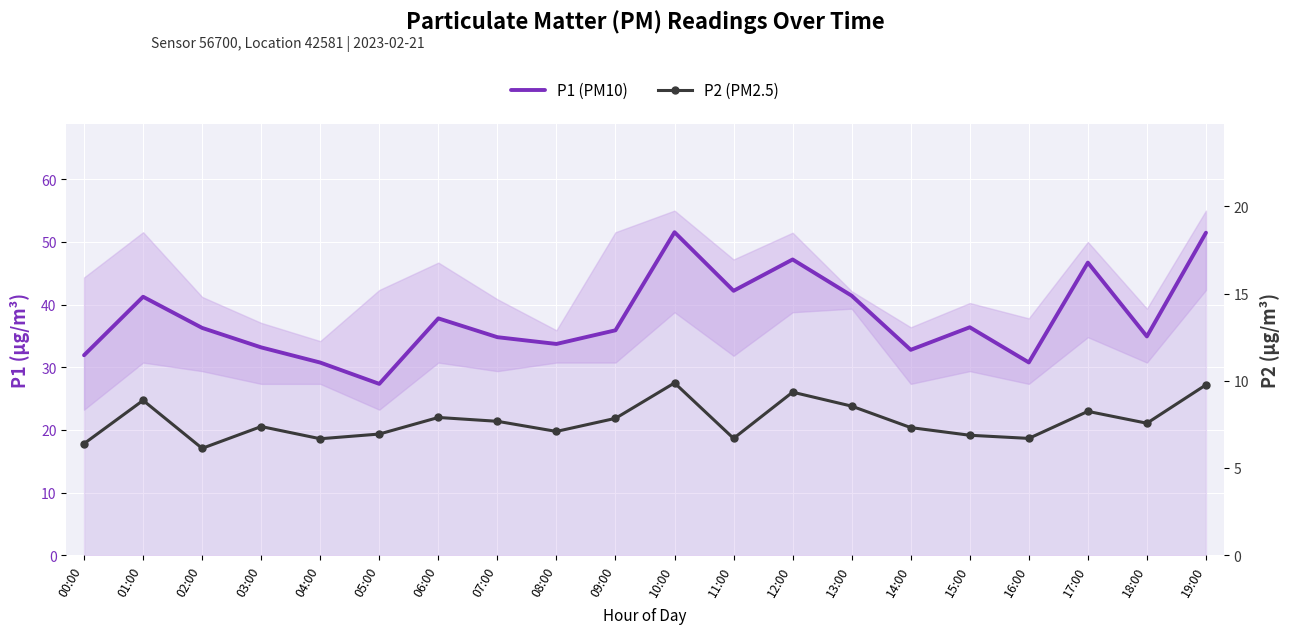

How many values in the P1 (PM10) series exceed 36?

10